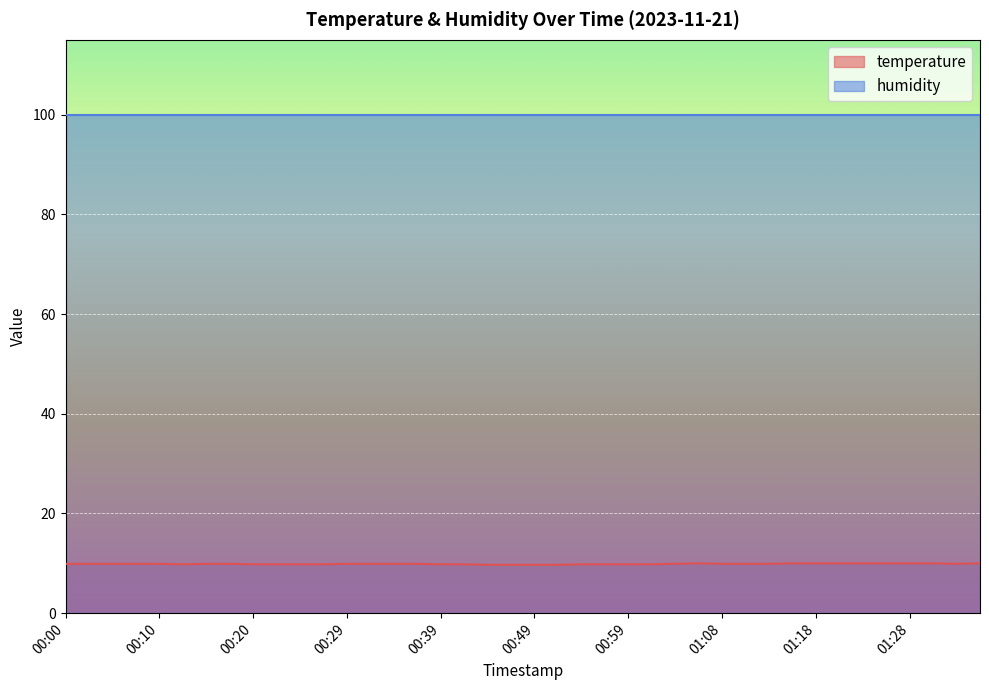

What is the label of the 18th point from the right?

00:54